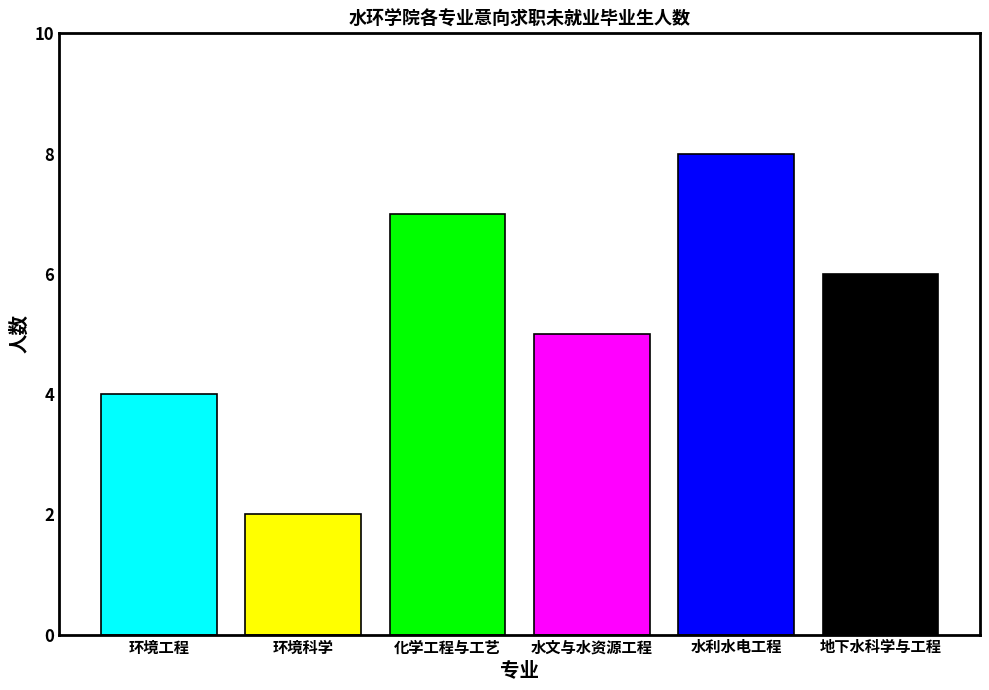

What is the maximum value shown in the chart?

8